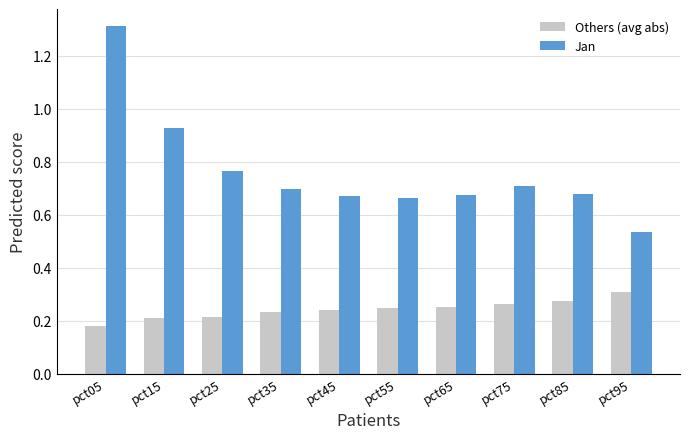

The value of Others (avg abs) at pct15 is 0.2. True or false?

True